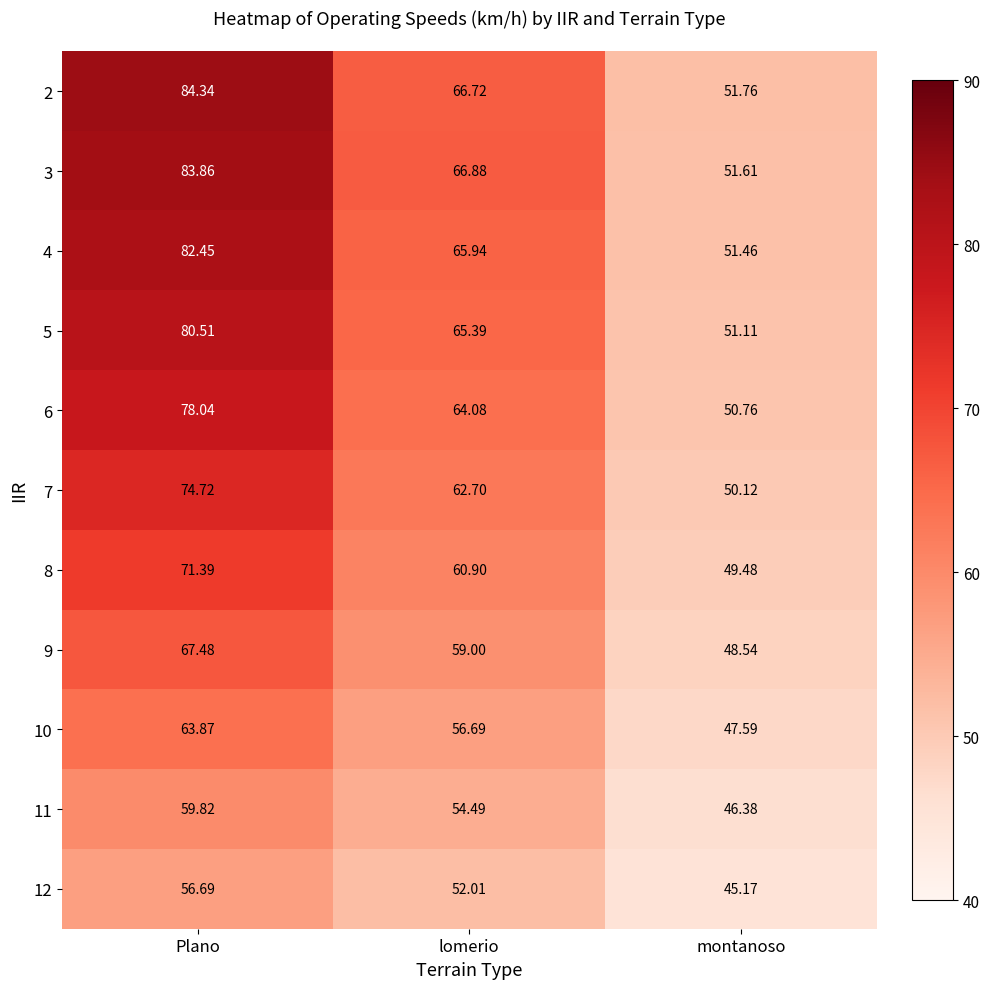

Rank the series at lomerio from lowest to highest value.

12, 11, 10, 9, 8, 7, 6, 5, 4, 2, 3